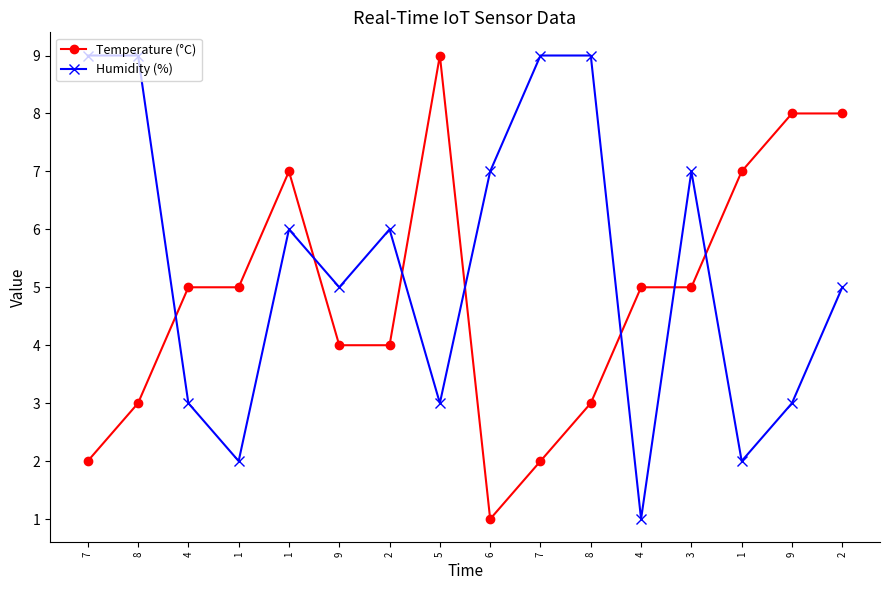

What is the maximum value for Temperature (°C)?

9